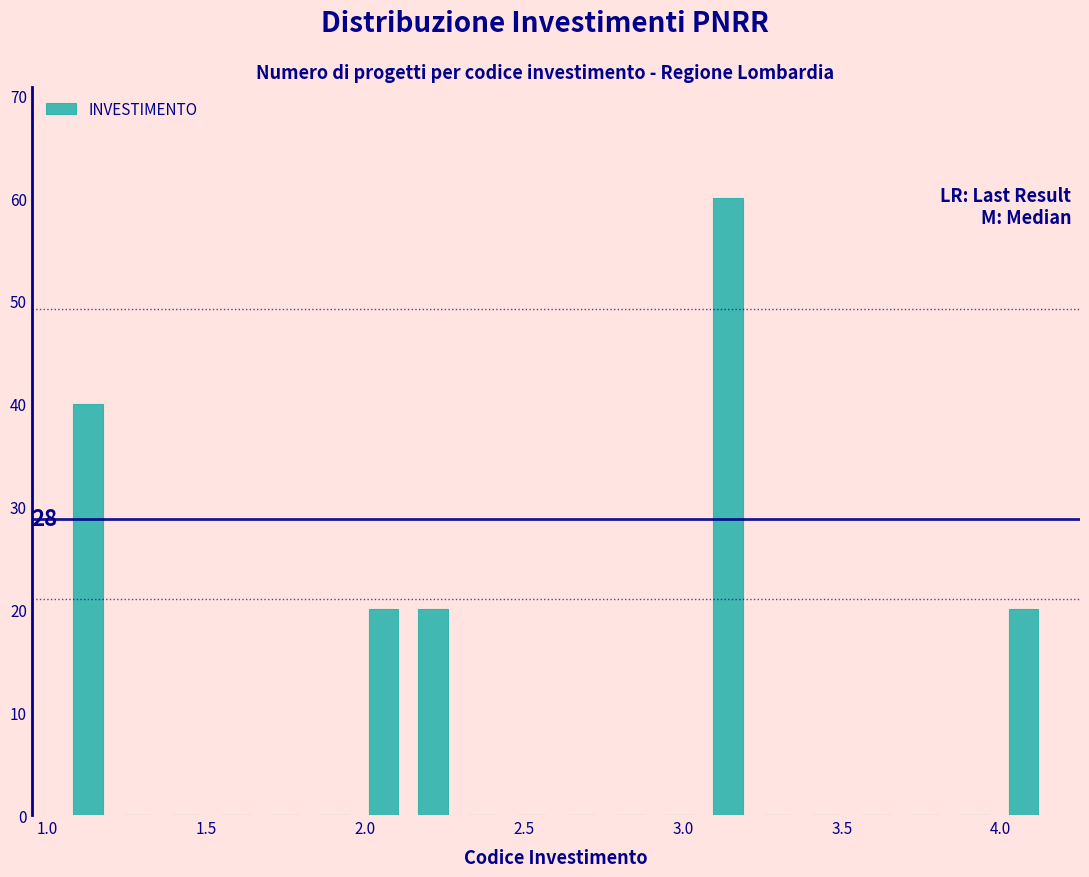

Read against the x-axis, roughly where is the centre of the tallest bar?

3.15